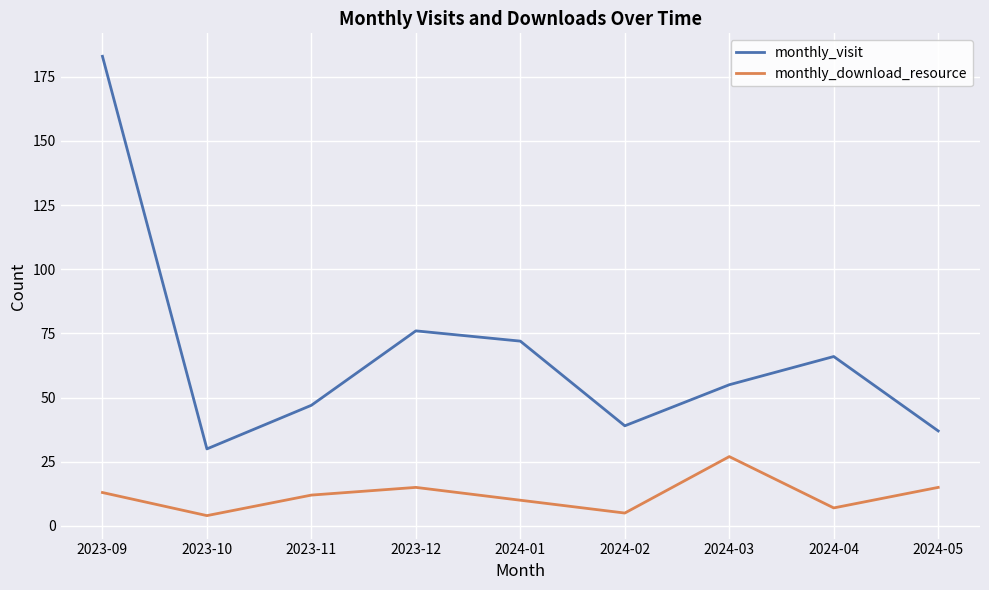

True or false: monthly_download_resource and monthly_visit intersect in this chart.

False